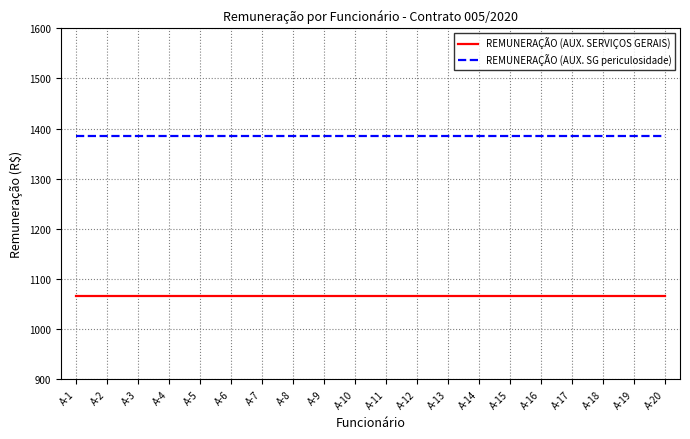

Rank the series by their average value, from lowest to highest.

REMUNERAÇÃO (AUX. SERVIÇOS GERAIS), REMUNERAÇÃO (AUX. SG periculosidade)